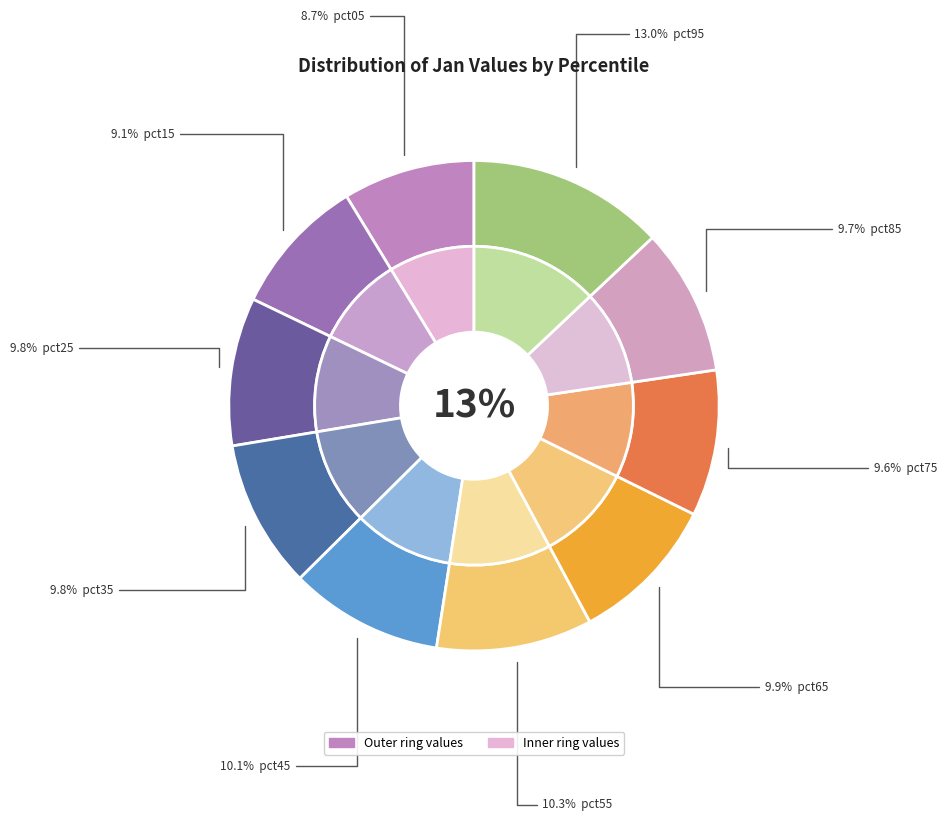

To the nearest percent, what is the average slice percentage?

10%